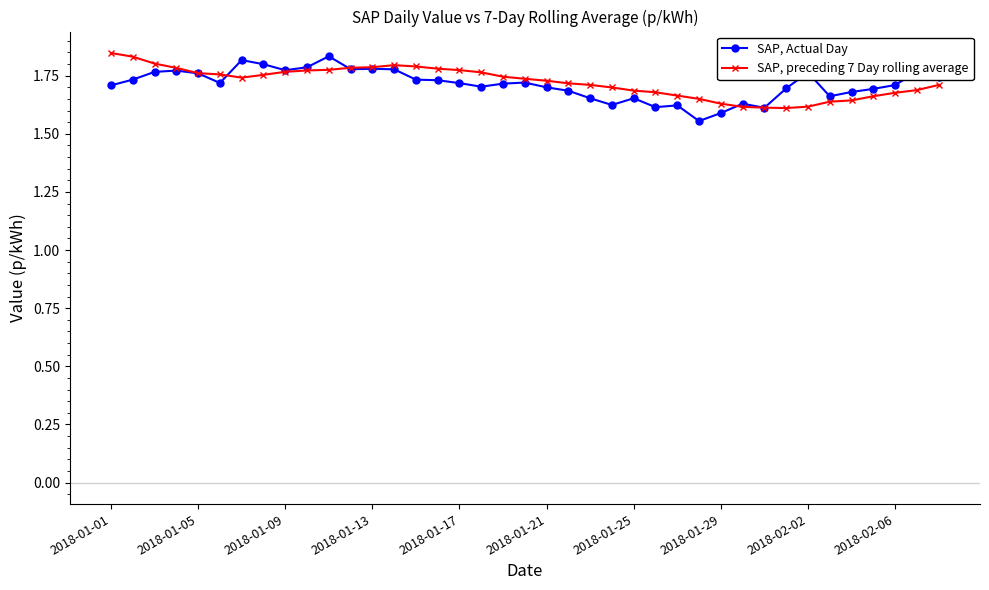

At how many categories does at least one series exceed 1?

39